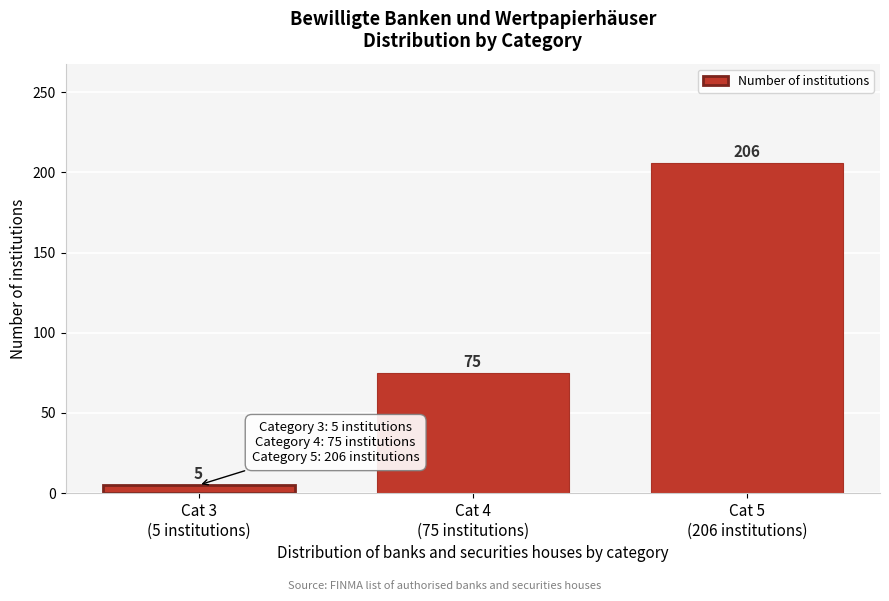

Reading right to left, what are all the values shown in this chart?

206	75	5